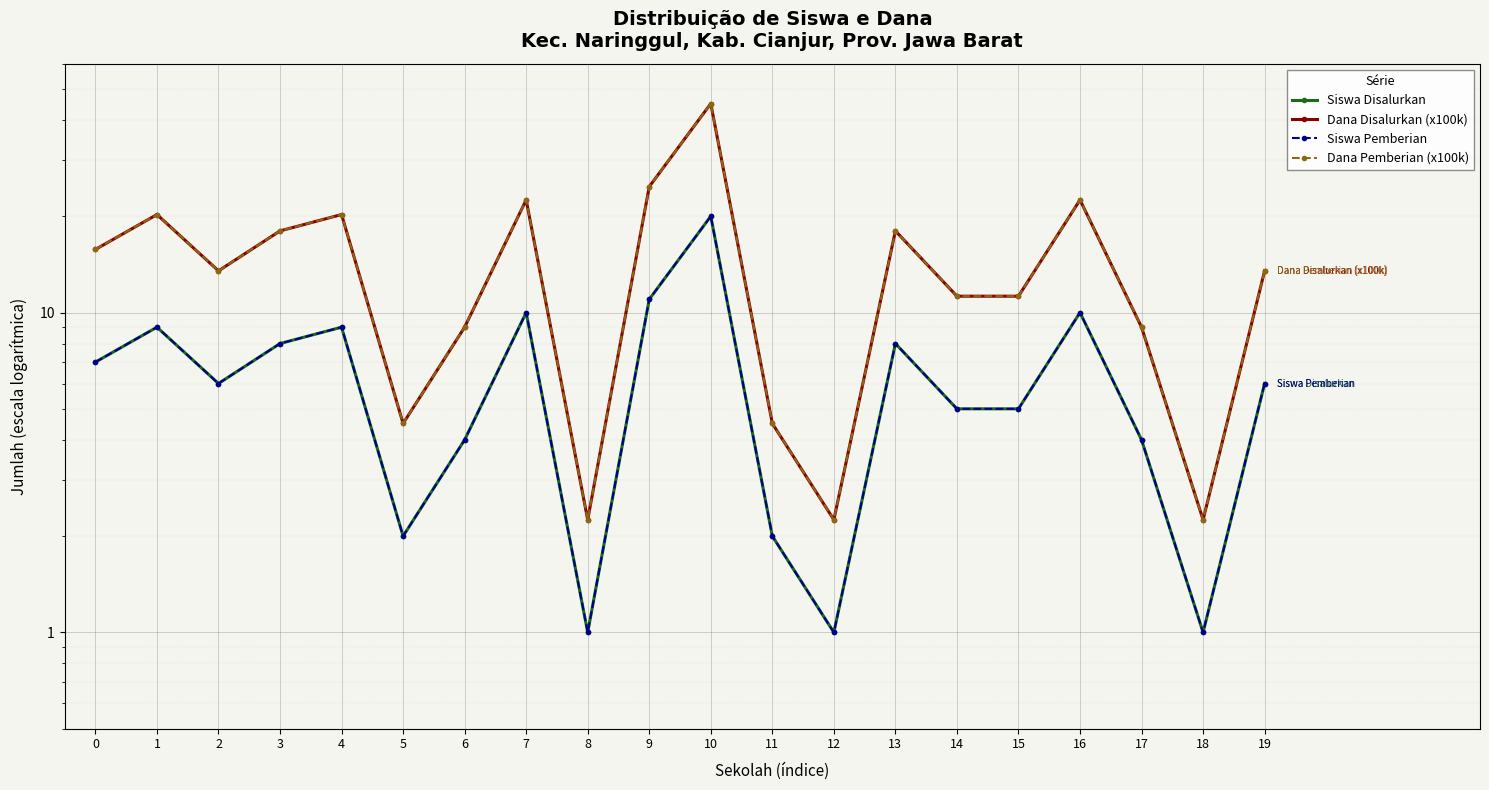

What is the difference between the maximum and second lowest values in the Dana Disalurkan (x100k) series?

42.8